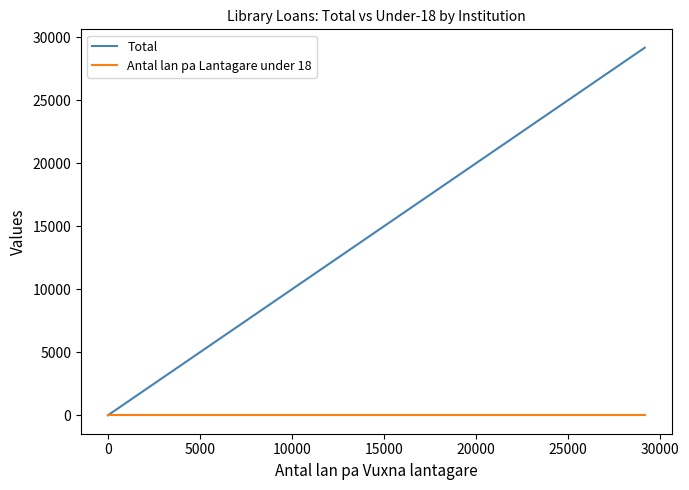

Which series has the largest total across all categories?

Total